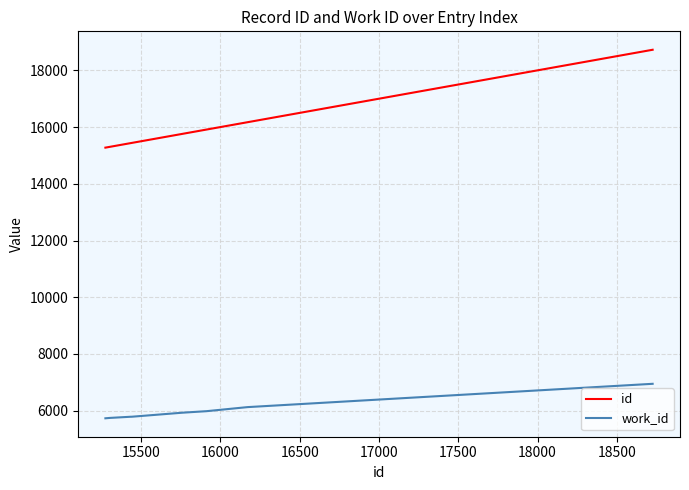

What is the greatest value displayed?

18726